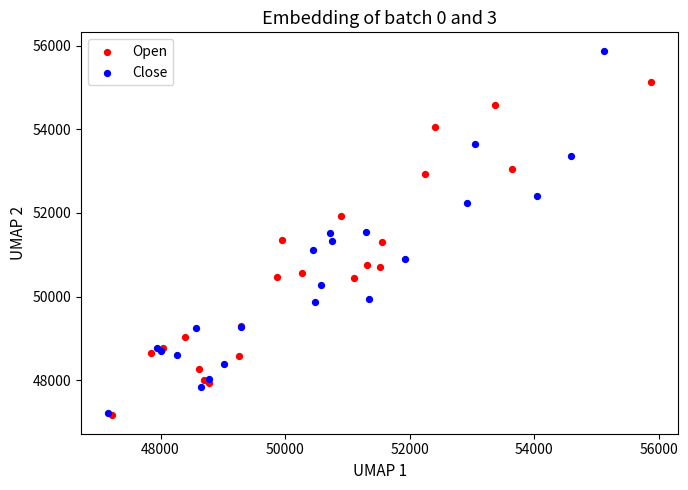

Which series has the widest spread of Y values?

Close